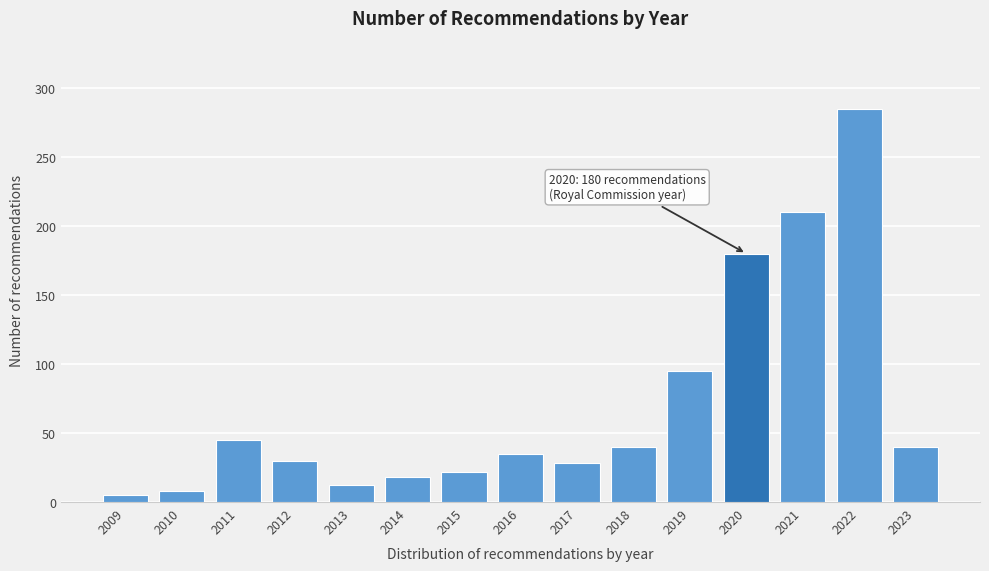

Reading left to right, transcribe all the data shown in this chart.

2009=5	2010=8	2011=45	2012=30	2013=12	2014=18	2015=22	2016=35	2017=28	2018=40	2019=95	2020=180	2021=210	2022=285	2023=40